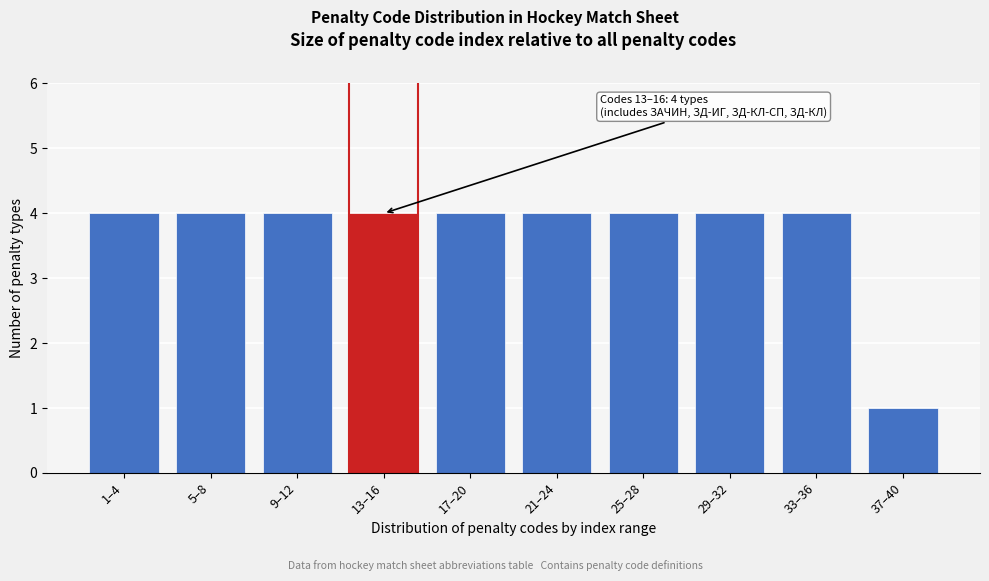

Reading left to right, what are all the values shown in this chart?

1–4=4	5–8=4	9–12=4	13–16=4	17–20=4	21–24=4	25–28=4	29–32=4	33–36=4	37–40=1